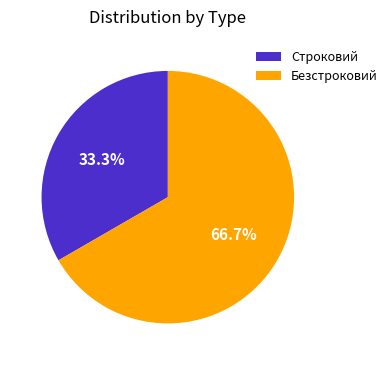

Count the number of slices in the pie.

2